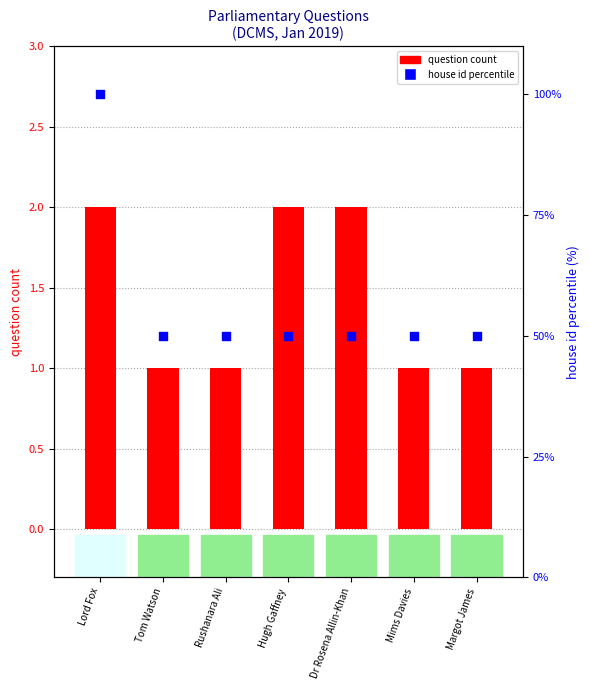

Which series has the largest Y range (max minus min)?

house id percentile